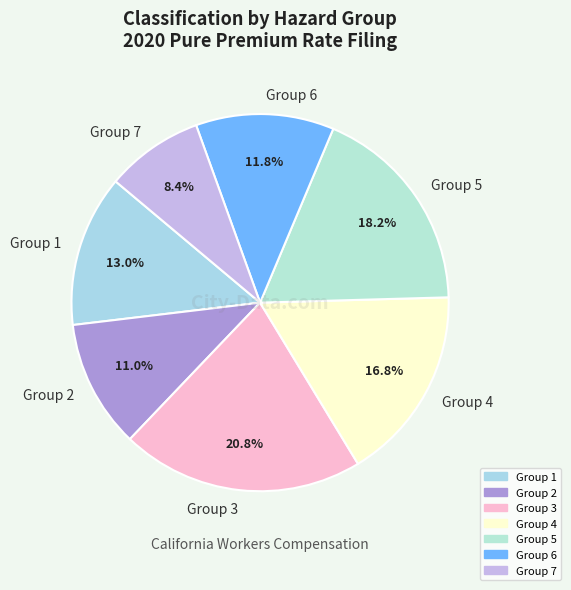

Is the sum of Group 7 and Group 4 greater than half?

No